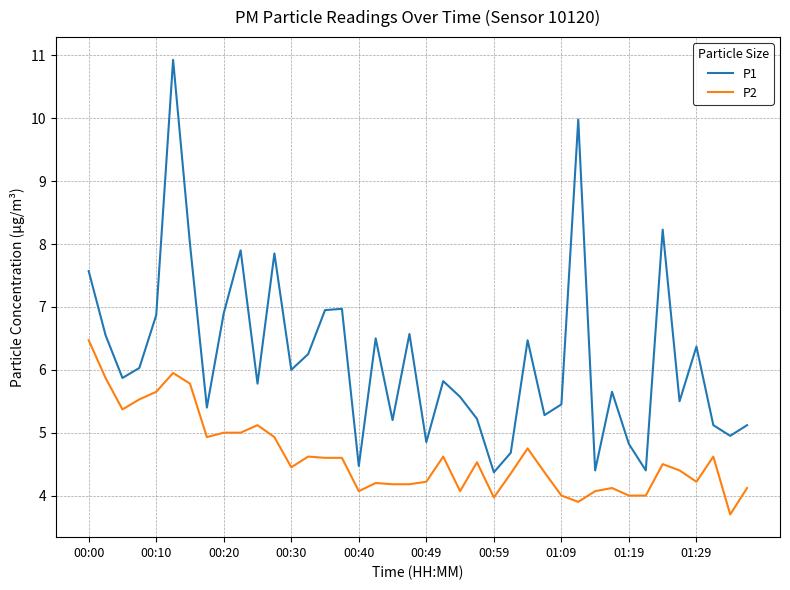

What are all the series names shown in the legend?

P1, P2